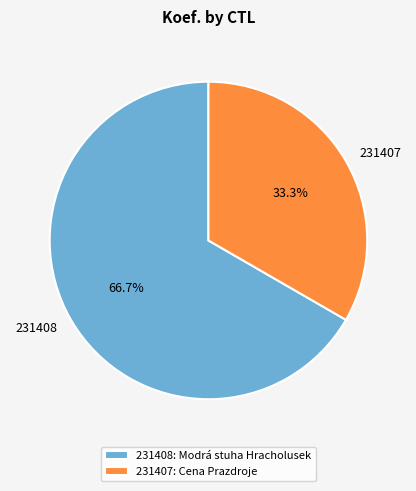

Which category has the biggest portion of the pie?

231408